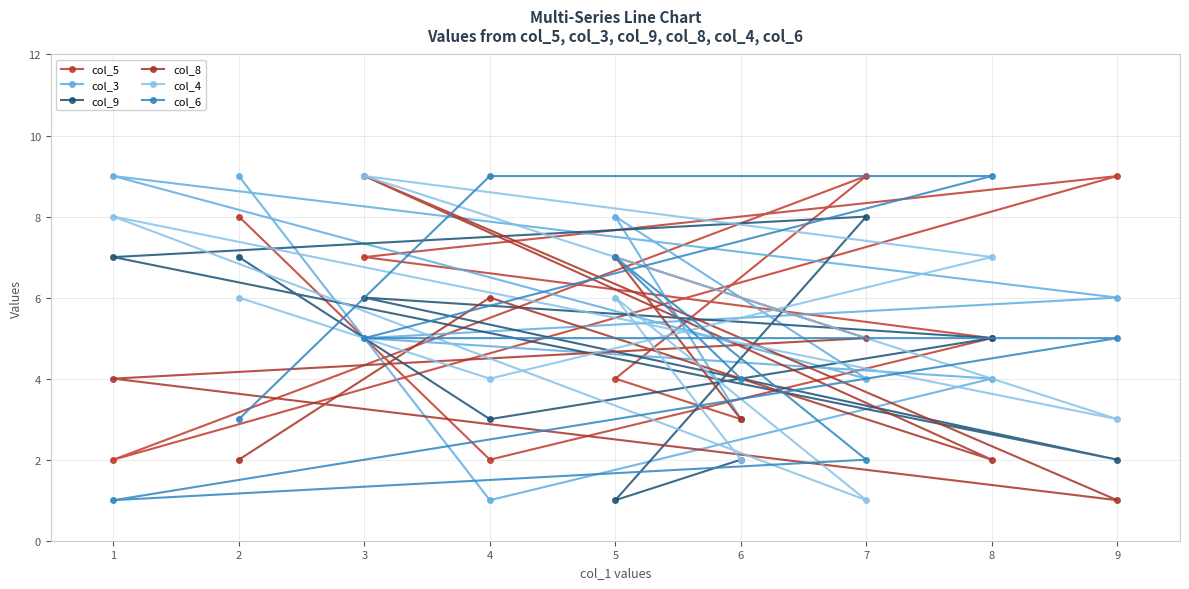

How many data points does each series have?

9